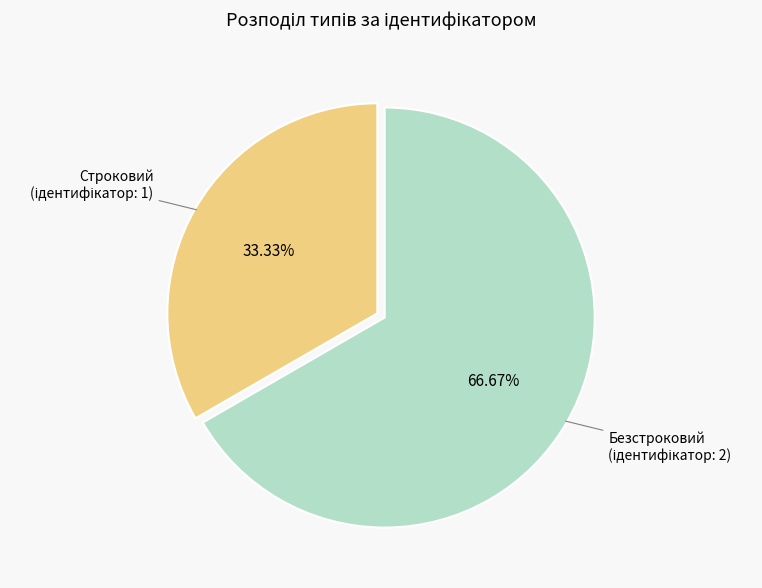

Does any single category account for the majority?

Yes